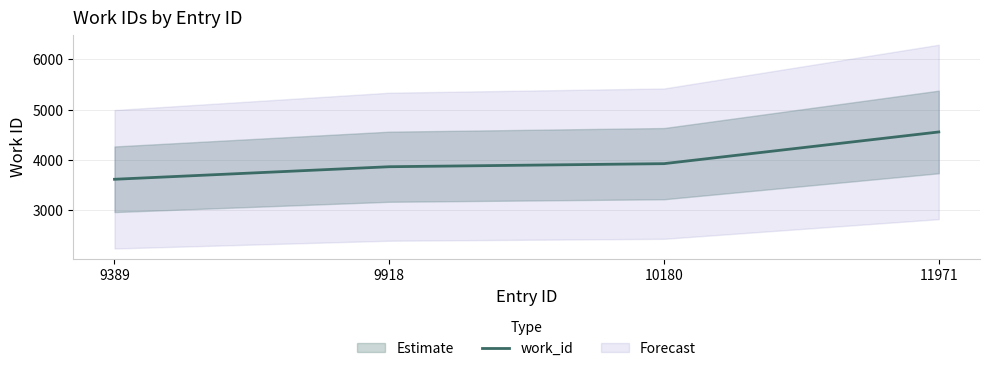

List the labels in order of value, largest first.

11971, 10180, 9918, 9389